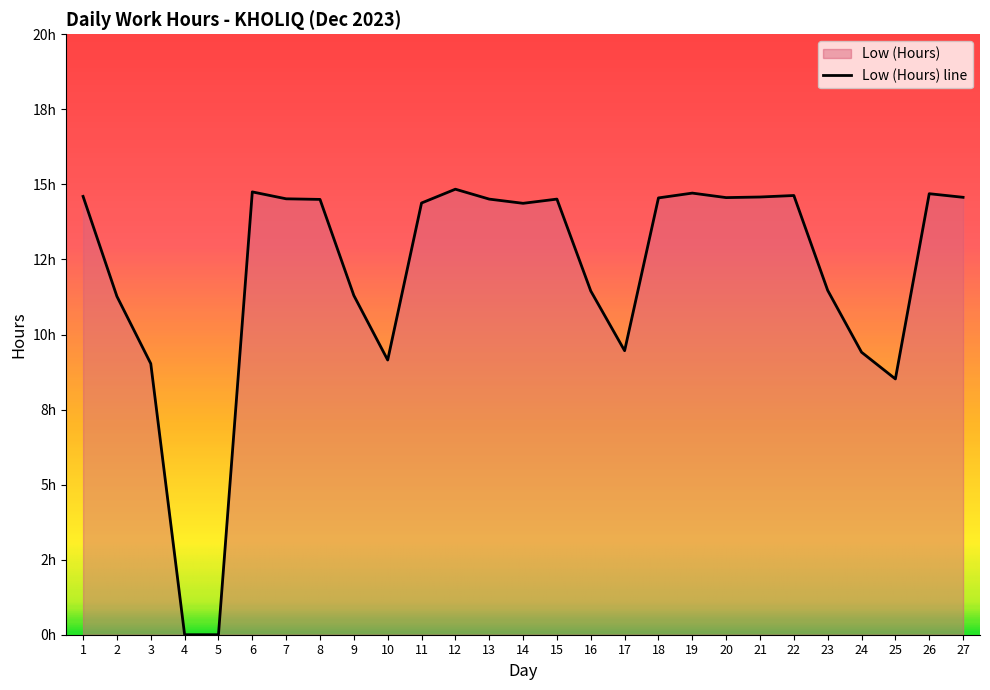

Does the chart have visible grid lines?

No